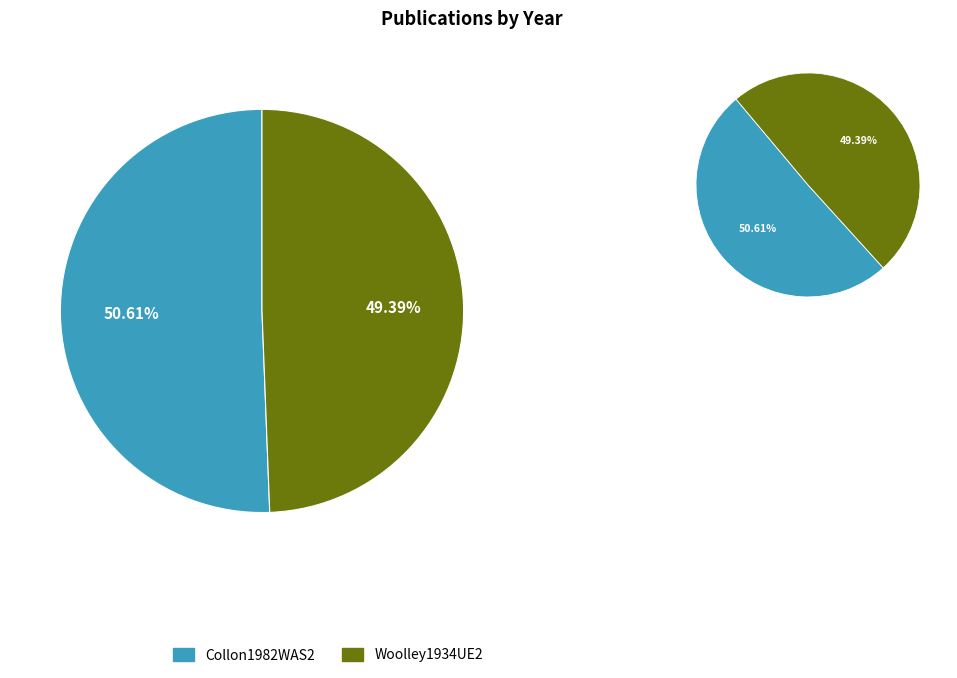

The Woolley1934UE2 slice represents 49% of the pie. True or false?

True